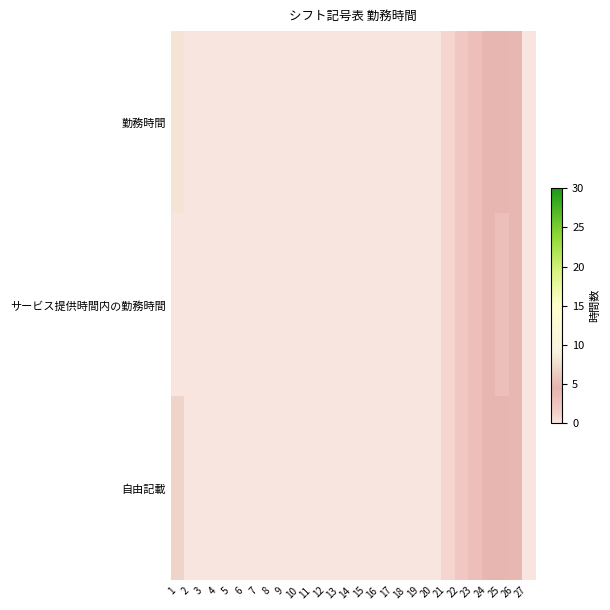

Which has a higher value, 16 or 11?

16